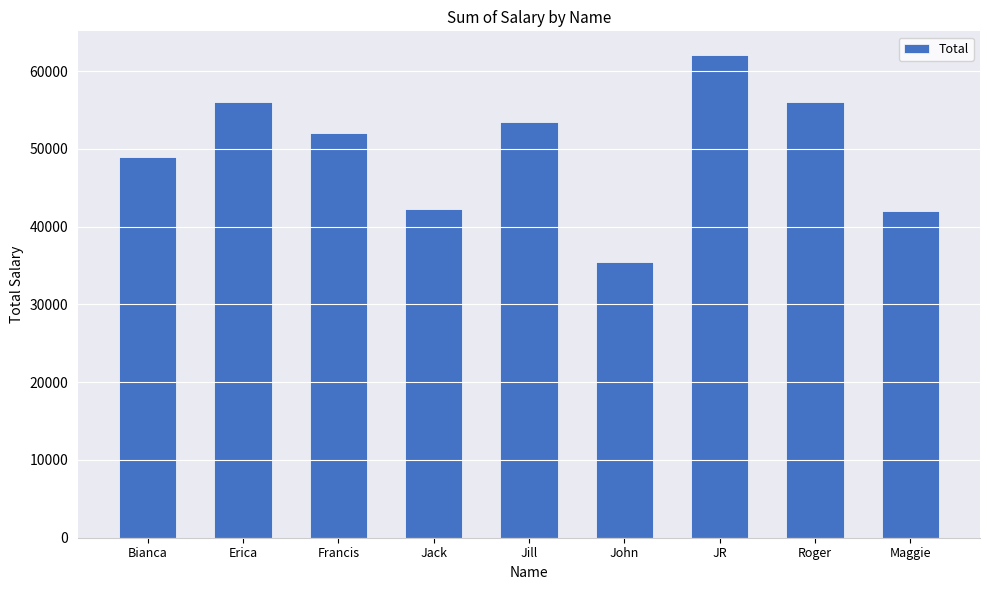

What is the label of the 4th bar from the left?

Jack